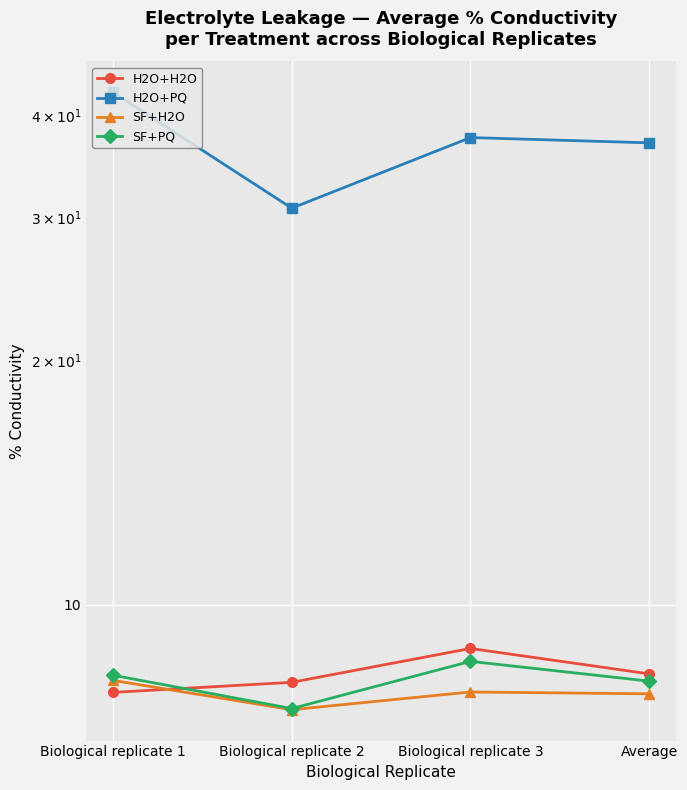

Is the value of SF+H2O at Biological replicate 2 greater than the value of SF+PQ at Biological replicate 3?

No